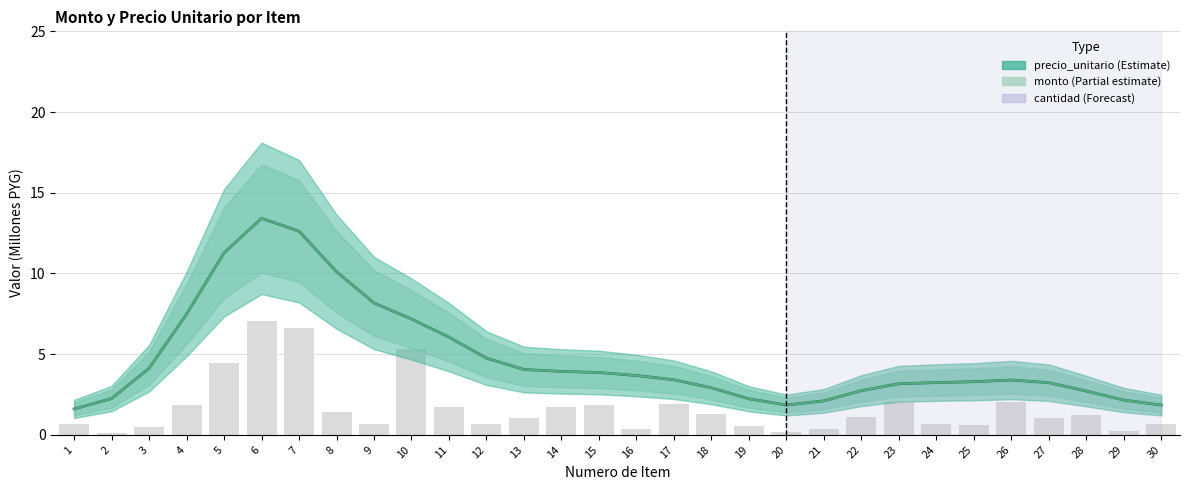

Reading left to right, list all the values displayed in this chart.

precio_unitario (estimate): 1.6	2.2	4.1	7.5	11.3	13.4	12.6	10.1	8.2	7.2	6.1	4.8	4.0	3.9	3.9	3.7	3.4	2.9	2.2	1.8	2.1	2.7	3.2	3.2	3.3	3.4	3.2	2.7	2.2	1.8
monto (estimate): 1.6	2.2	4.1	7.5	11.3	13.4	12.6	10.1	8.2	7.2	6.1	4.8	4.0	3.9	3.9	3.7	3.4	2.9	2.2	1.8	2.1	2.7	3.2	3.2	3.3	3.4	3.2	2.7	2.2	1.8
cantidad: 0.7	0.1	0.5	1.9	4.5	7.1	6.6	1.4	0.7	5.3	1.7	0.7	1.0	1.8	1.8	0.4	1.9	1.3	0.5	0.2	0.3	1.1	2.0	0.6	0.6	2.0	1.0	1.2	0.2	0.7